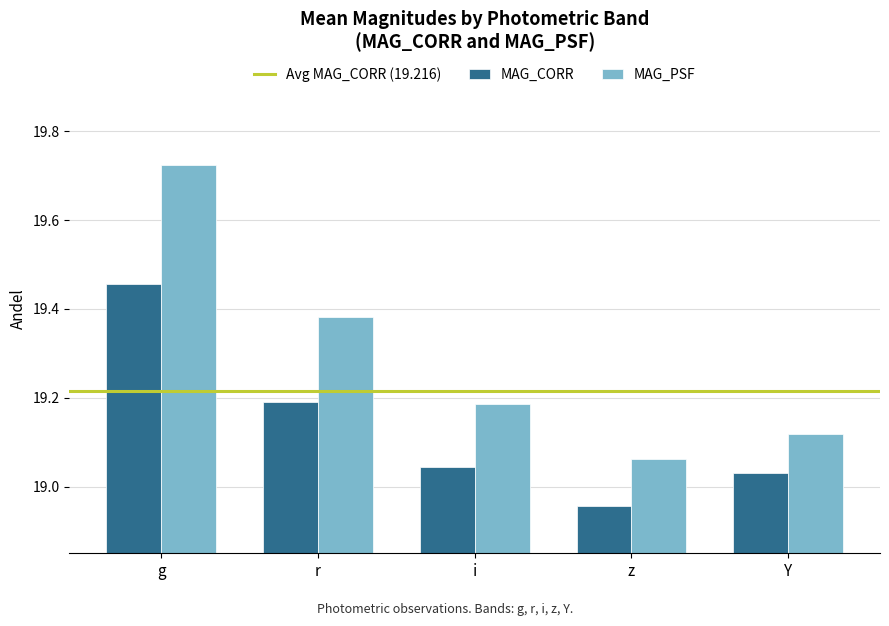

The MAG_CORR series shows 32.4 at Y. True or false?

False